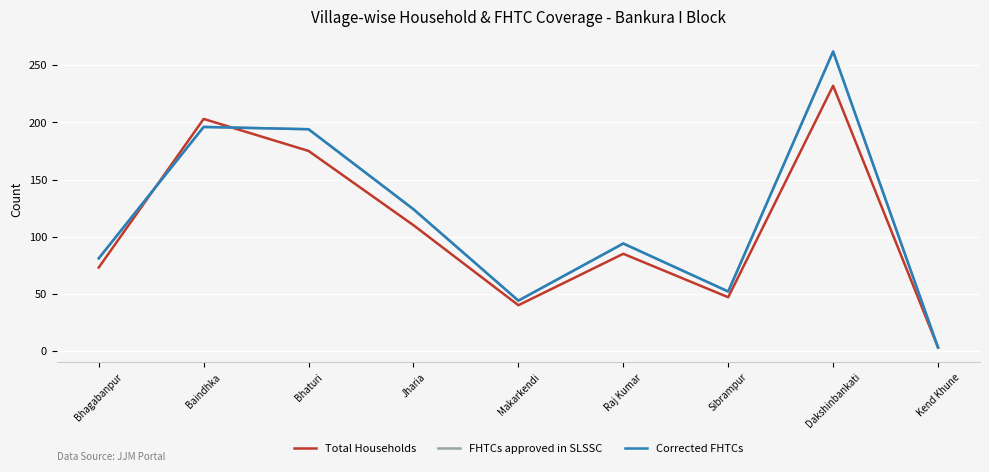

At which category does FHTCs approved in SLSSC reach its first local peak?

Baindhka